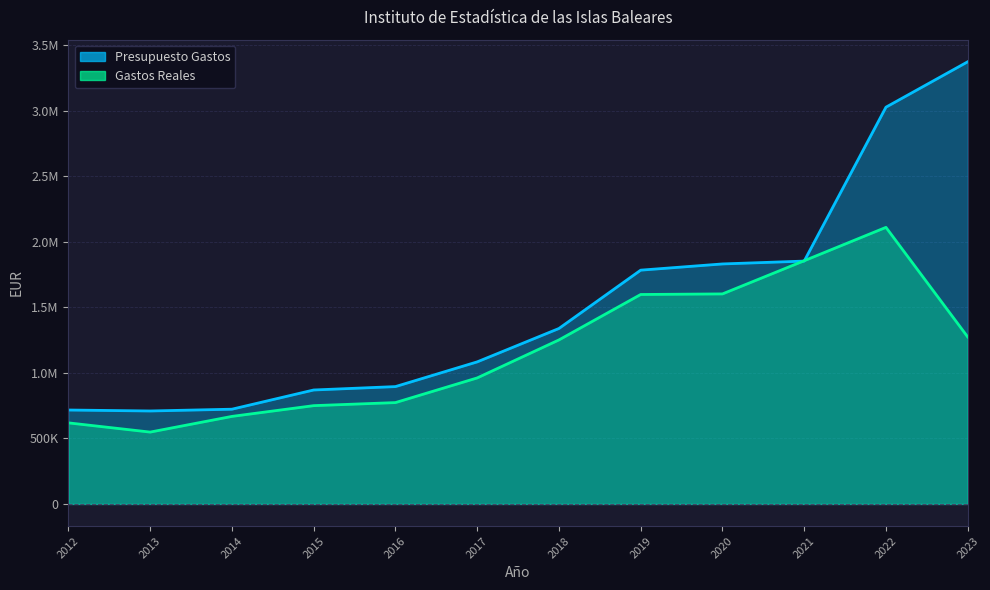

How many interior local valleys does the Presupuesto Gastos series have?

1